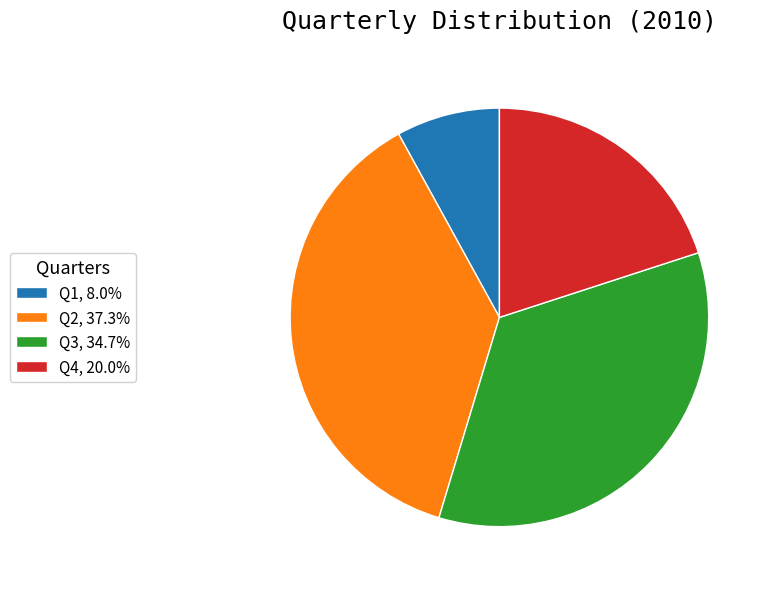

Is it true that Q1 is 1% of the pie?

False